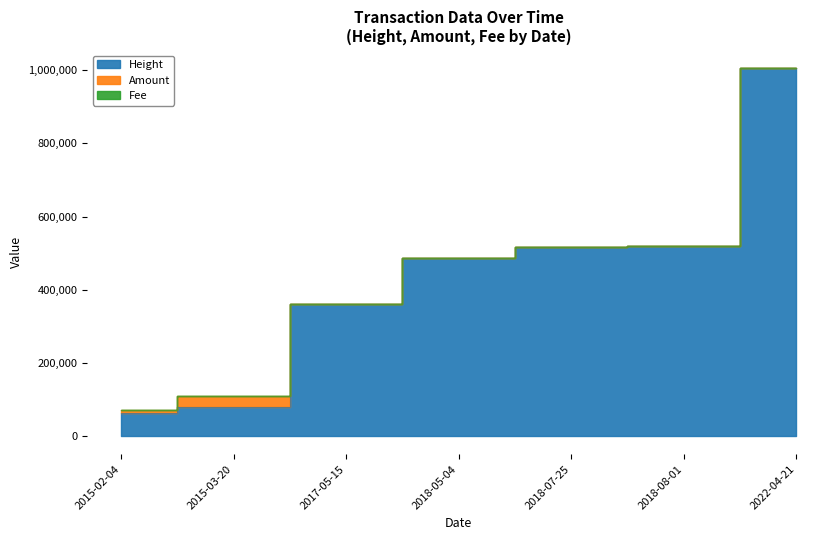

Which series has the largest total across all categories?

Height